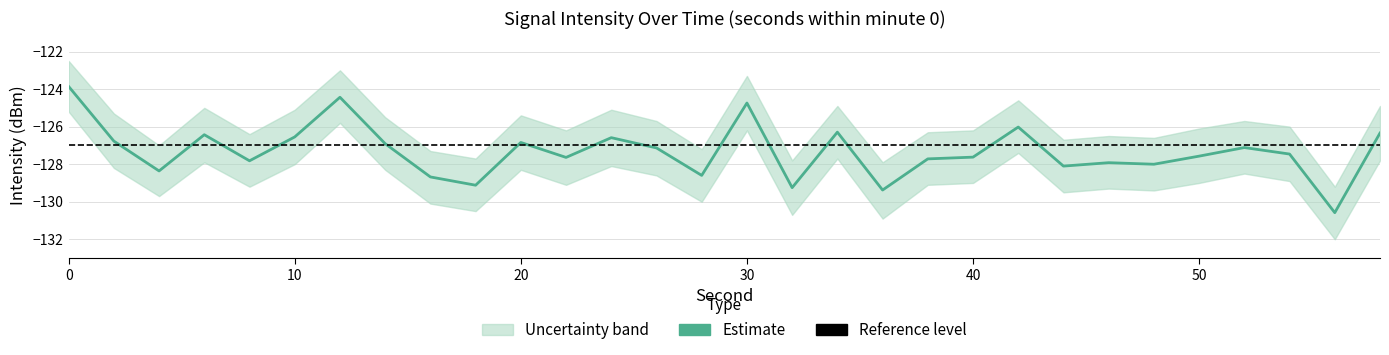

What is the greatest value displayed?

-123.9